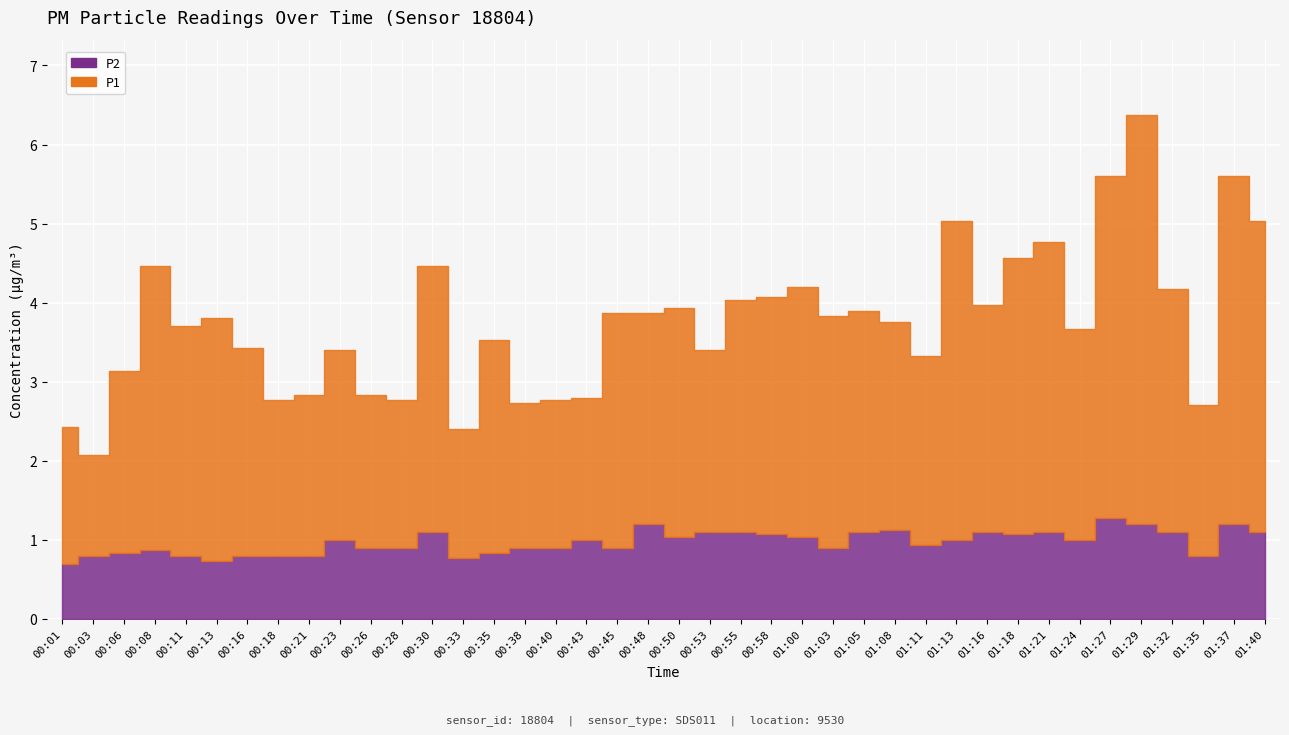

What is the minimum value shown in the chart?

0.7